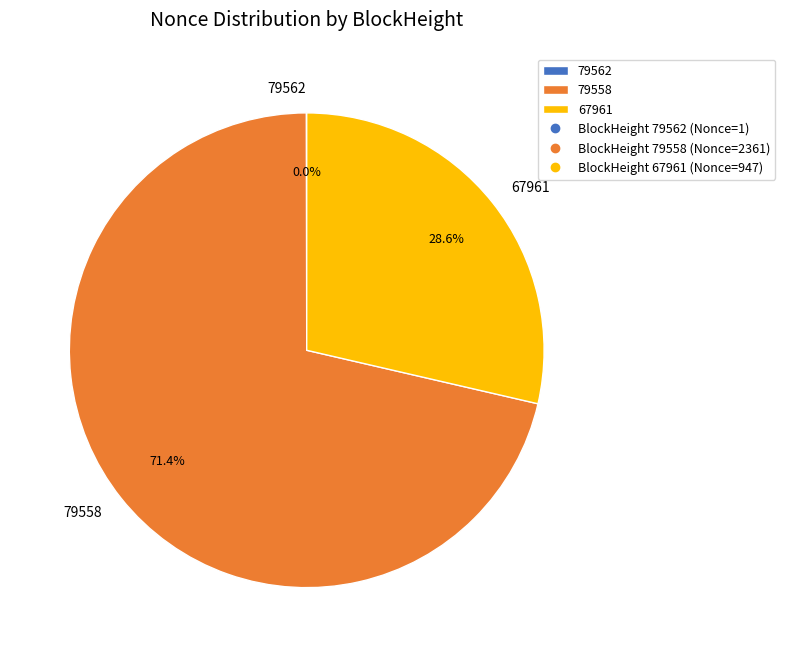

To the nearest percent, what portion does 79558 represent?

71%